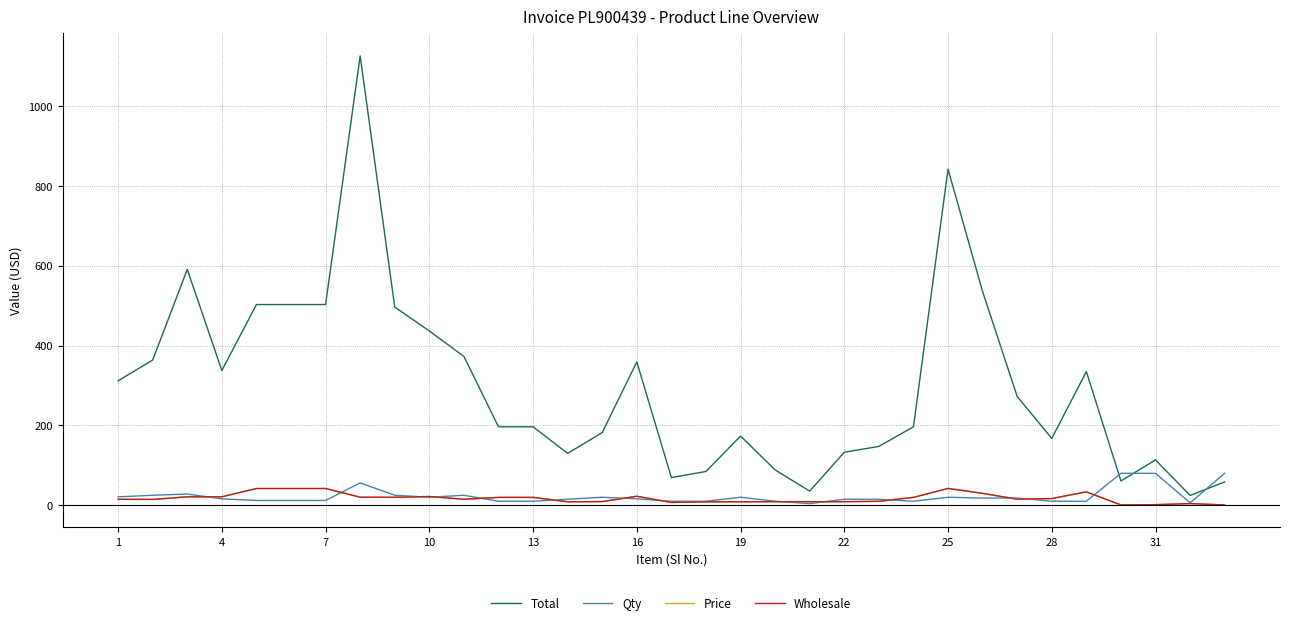

Which series has the widest spread of values?

Total